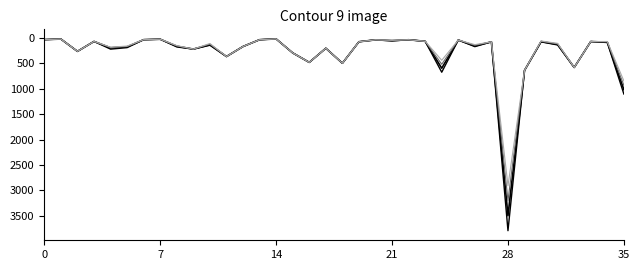

The Full Sub series shows 16.5 at 14. True or false?

True